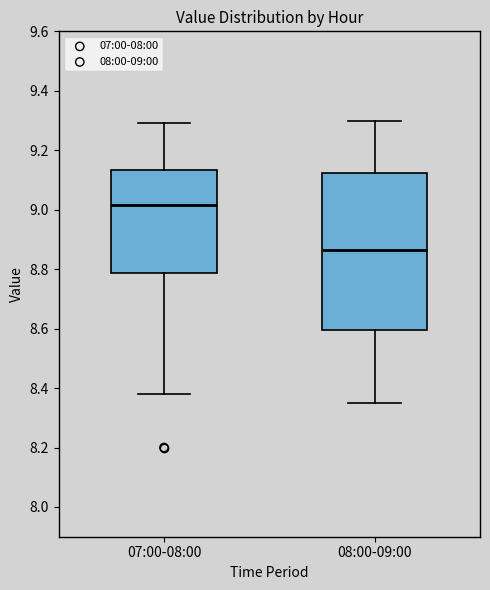

Where is the upper edge of the box for 07:00-08:00 on the y-axis? The values are not printed on the chart, so give them approximately, as read against the axis.

9.14